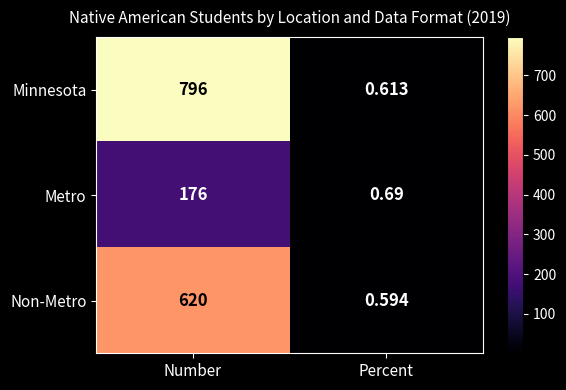

Rank the series at Percent from highest to lowest value.

Metro, Minnesota, Non-Metro